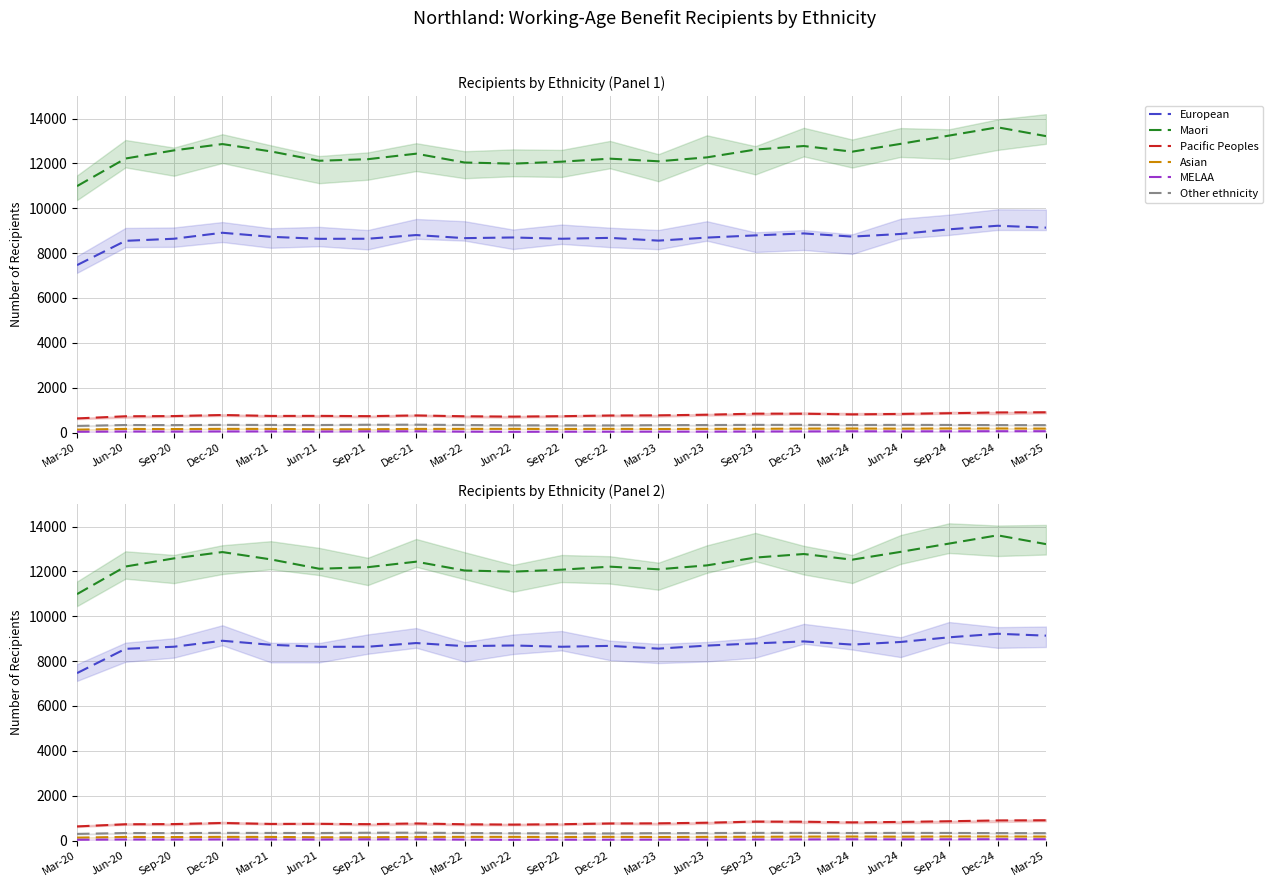

Which category has the highest value across all series?

Dec-24